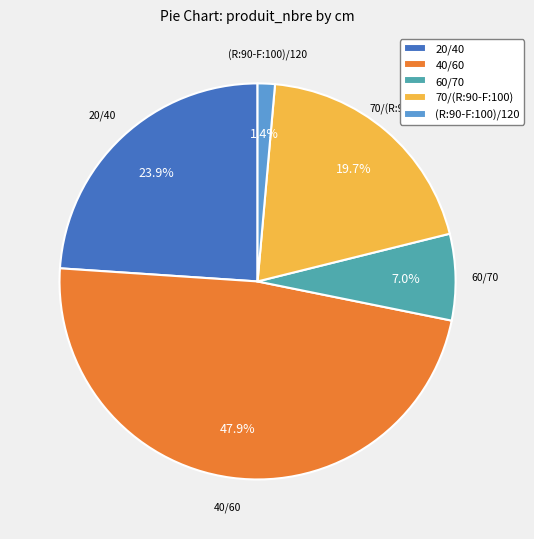

Is there any slice that represents more than half of the pie?

No